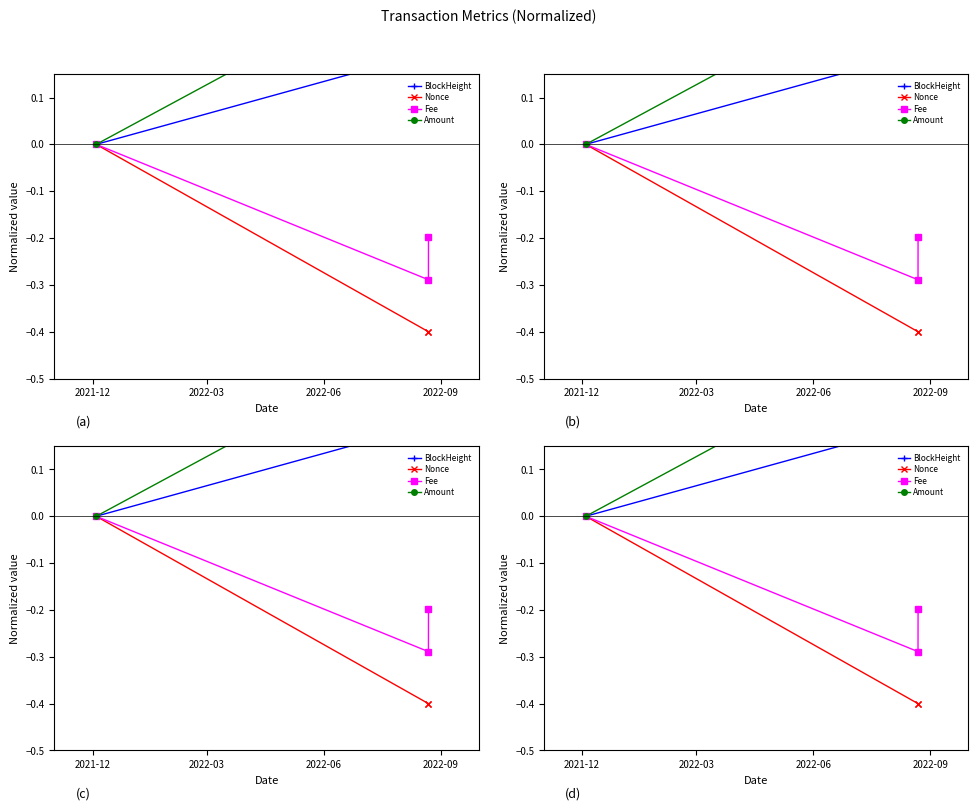

Is this an area chart (filled region under the line)?

No